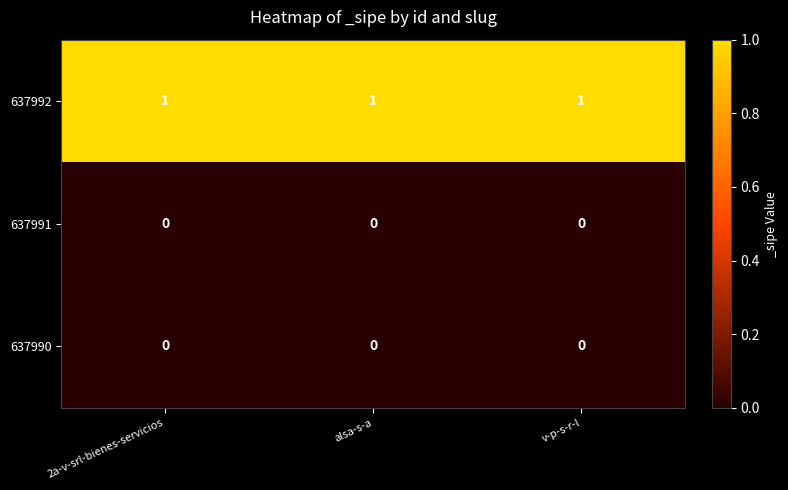

What is the total value across all series at 2a-v-srl-bienes-servicios?

1